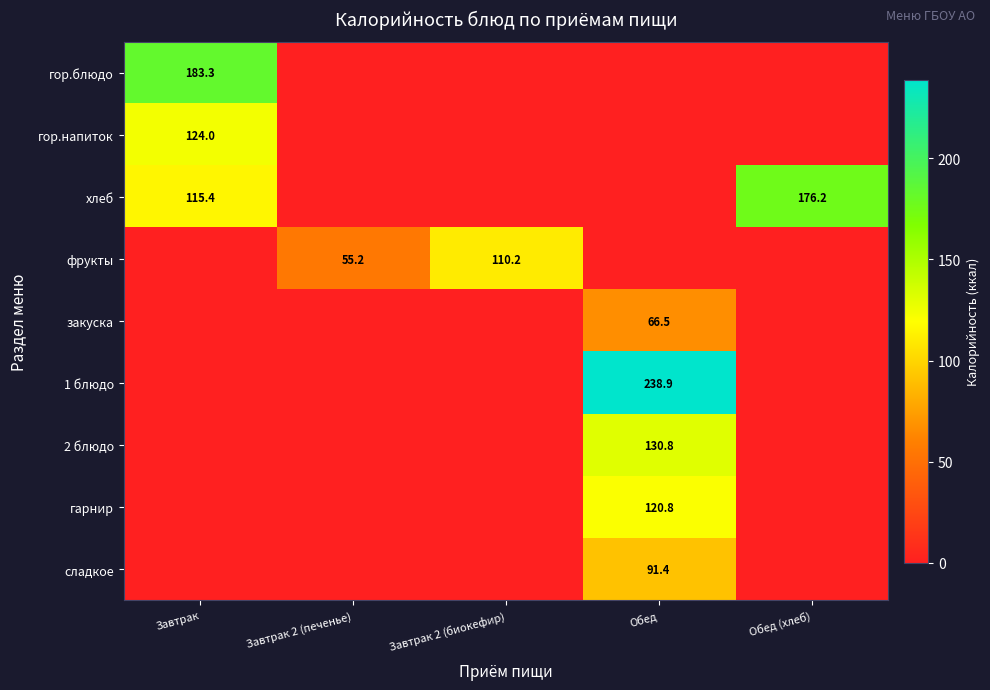

The фрукты series shows 192.9 at Завтрак 2 (биокефир). True or false?

False